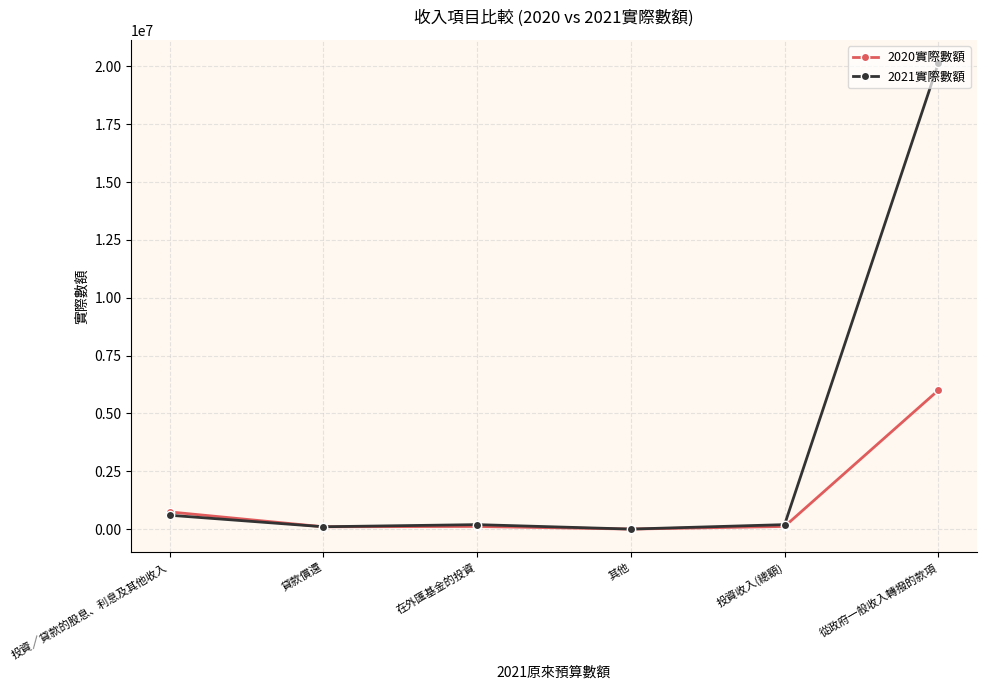

Which category has the highest value in the 2021實際數額 series?

從政府一般收入轉撥的款項